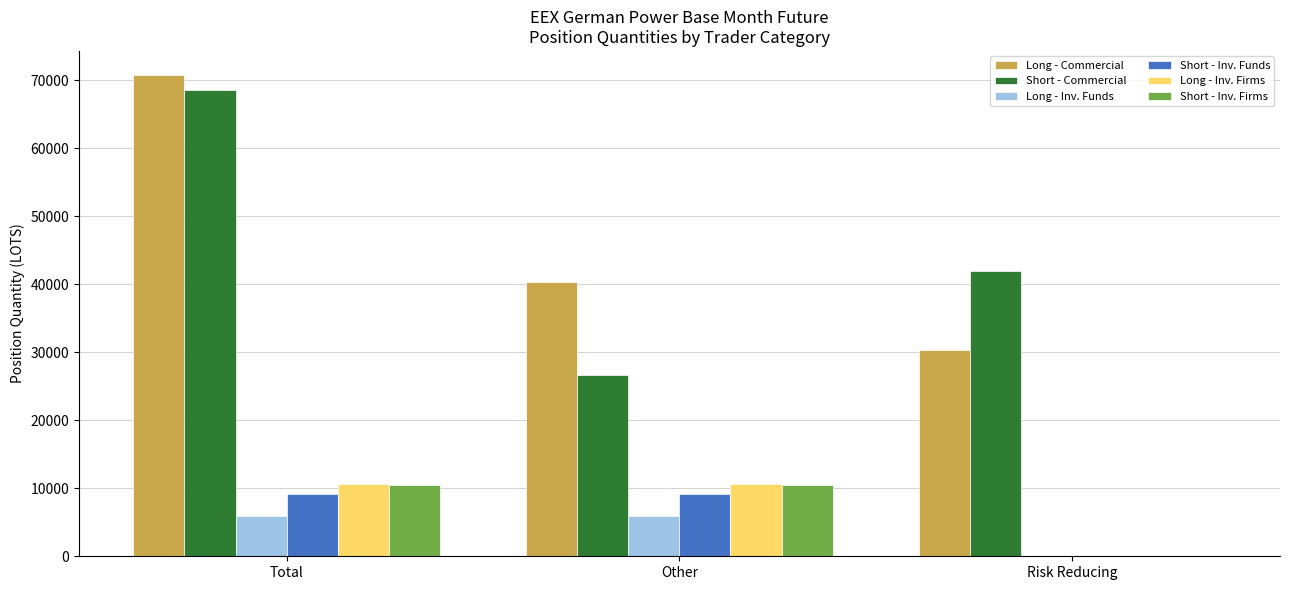

Which series changed the most between Total and Other?

Short - Commercial